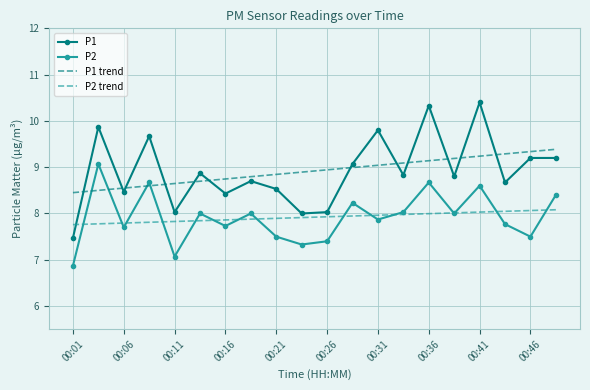

True or false: P1 and P2 intersect in this chart.

False